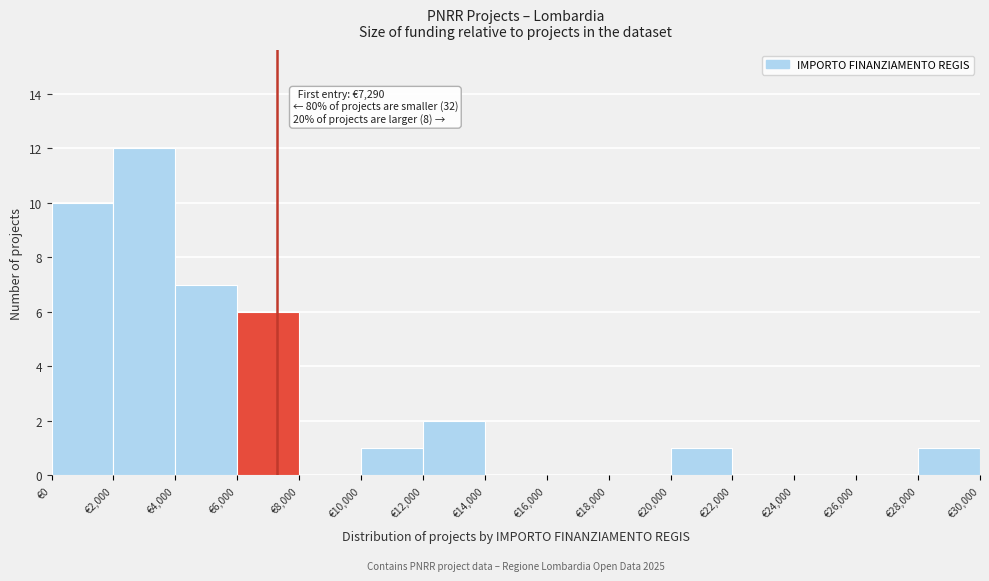

Which range on the x-axis has the tallest bar?

2000 to 4000